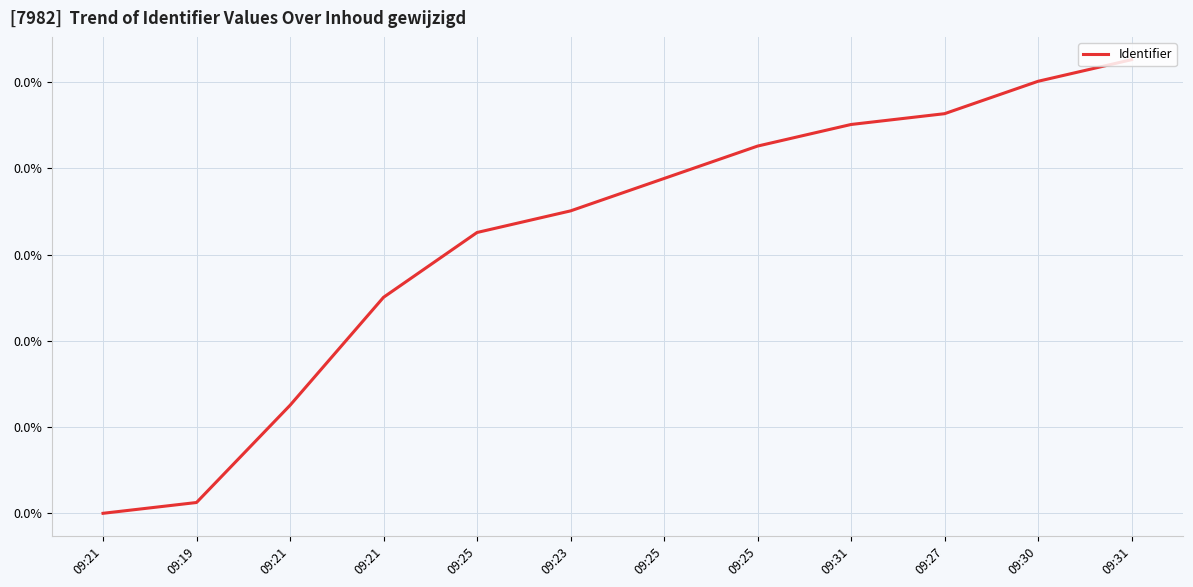

Is this an area chart (filled region under the line)?

No